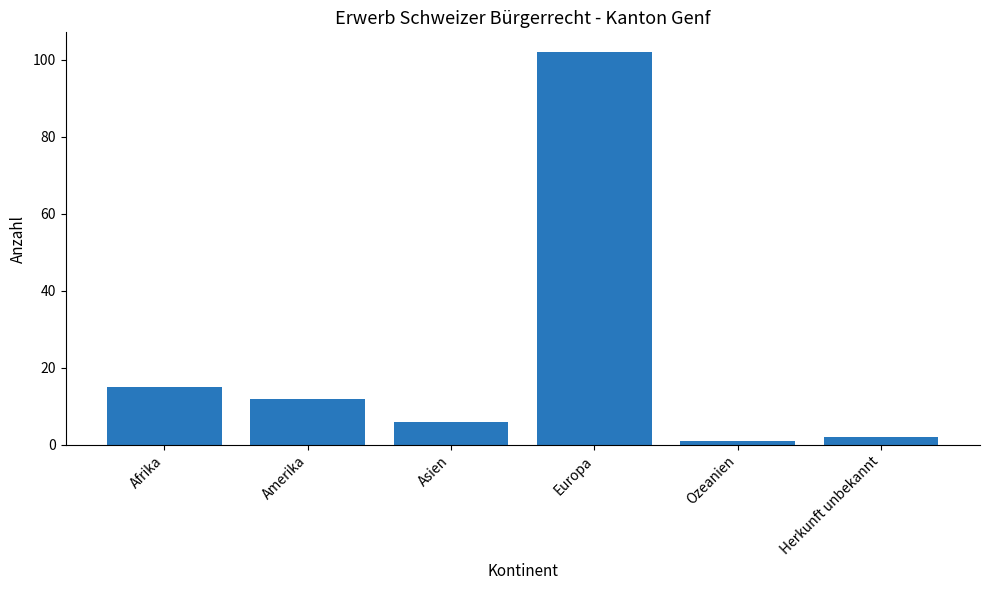

What is the label of the 5th bar from the right?

Amerika